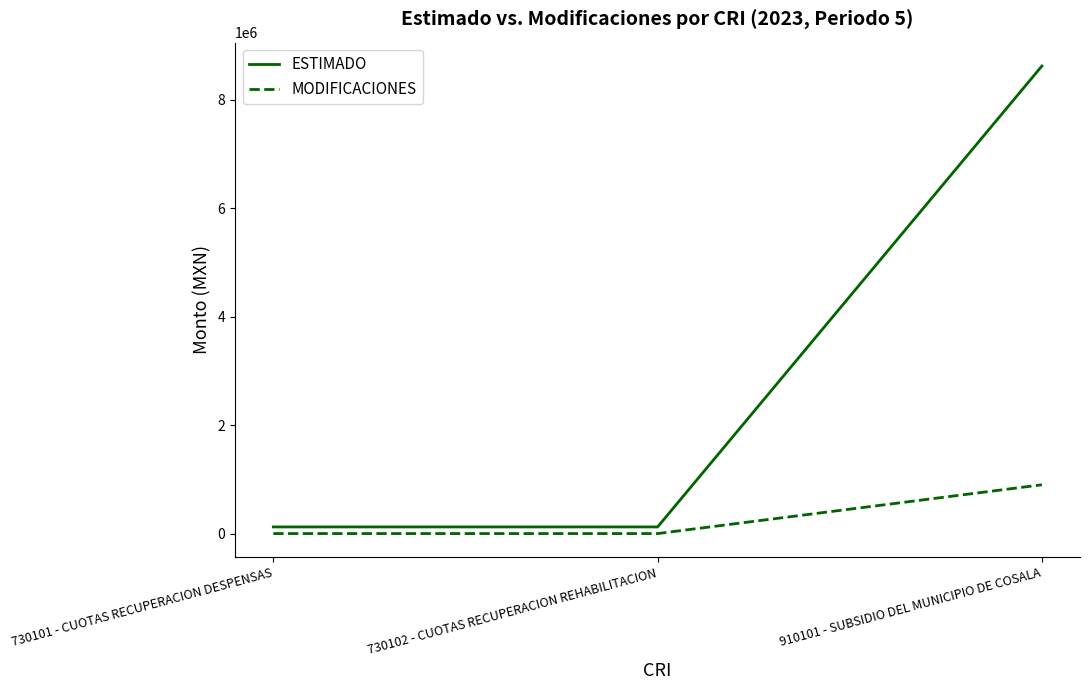

Which category has the highest value in the MODIFICACIONES series?

910101 - SUBSIDIO DEL MUNICIPIO DE COSALA